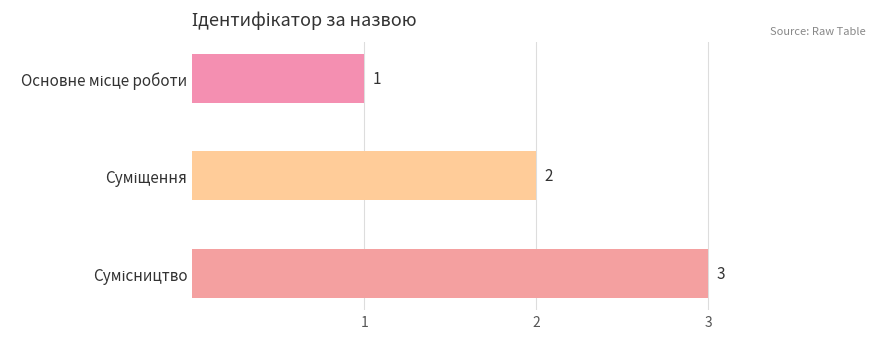

Count the values in the range 1 to 3.

3